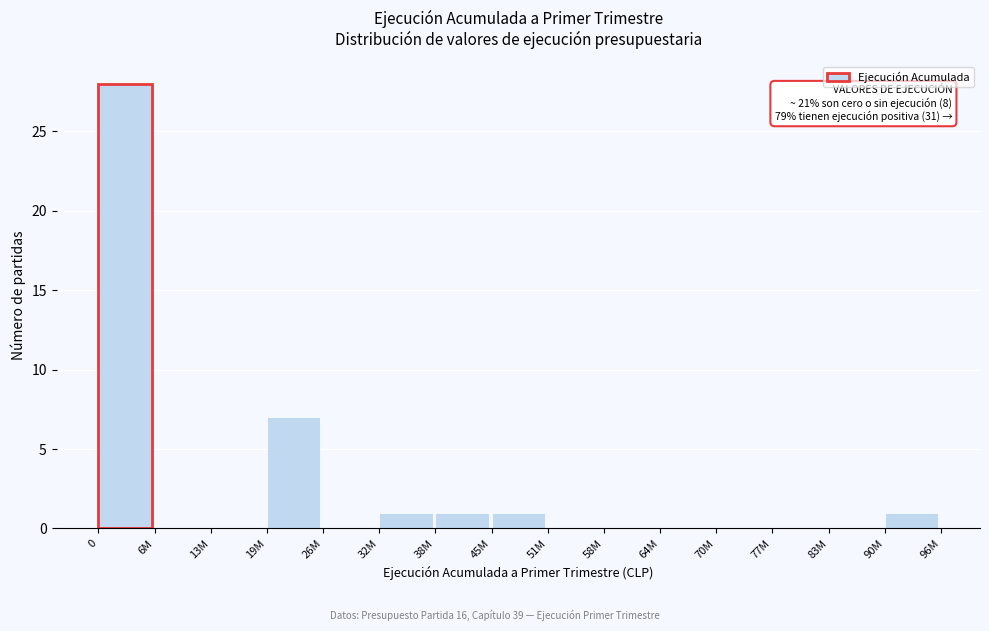

Reading left to right, what are all the values shown in this chart?

0=28	6M=0	13M=0	19M=7	26M=0	32M=1	38M=1	45M=1	51M=0	58M=0	64M=0	70M=0	77M=0	83M=0	90M=1